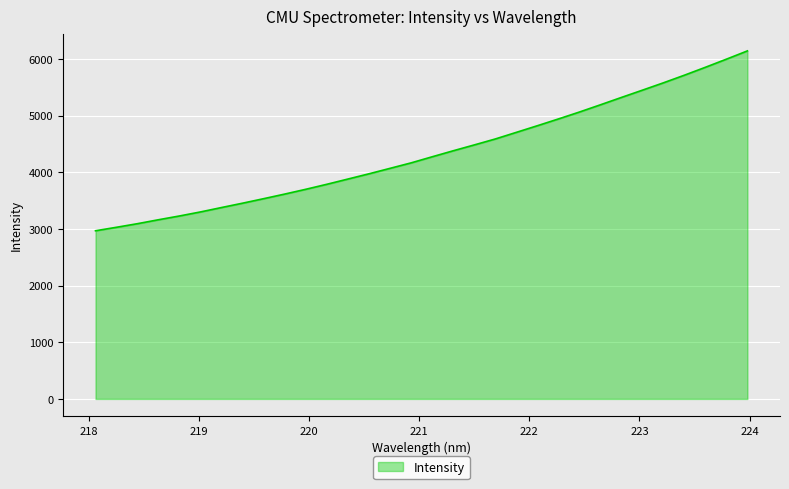

What is the greatest value displayed?

6144.5